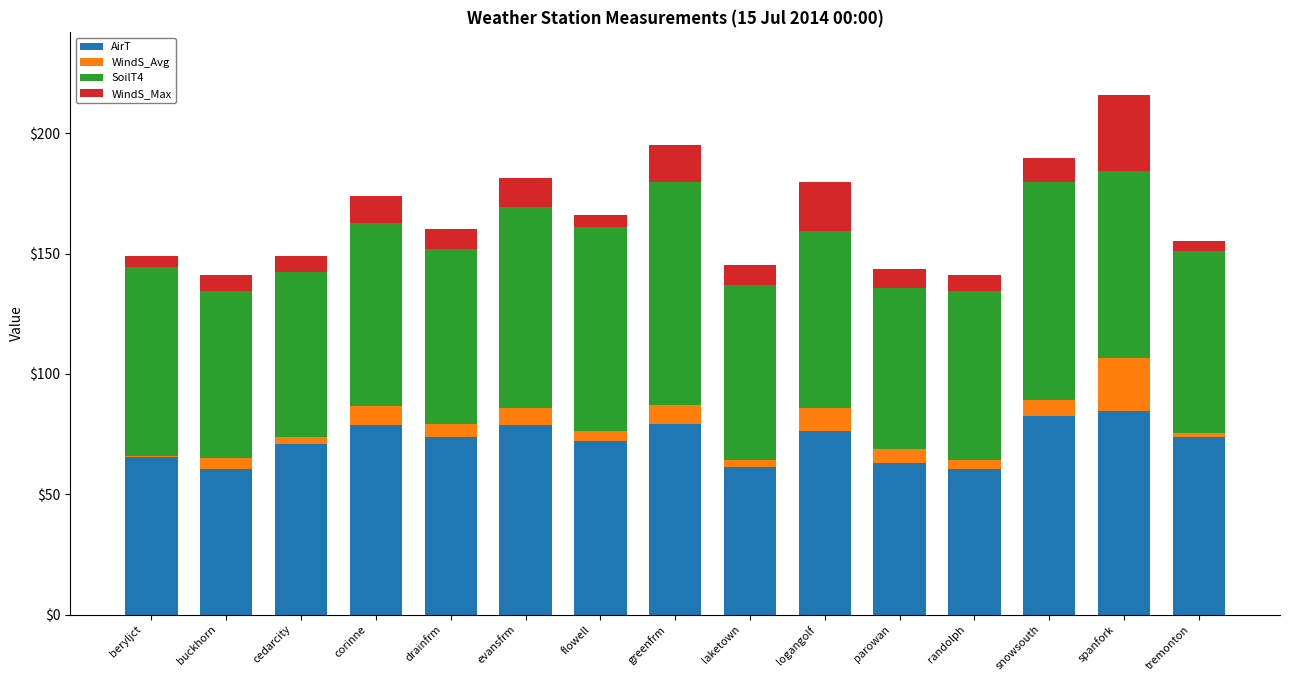

The AirT series shows 123.8 at snowsouth
. True or false?

False